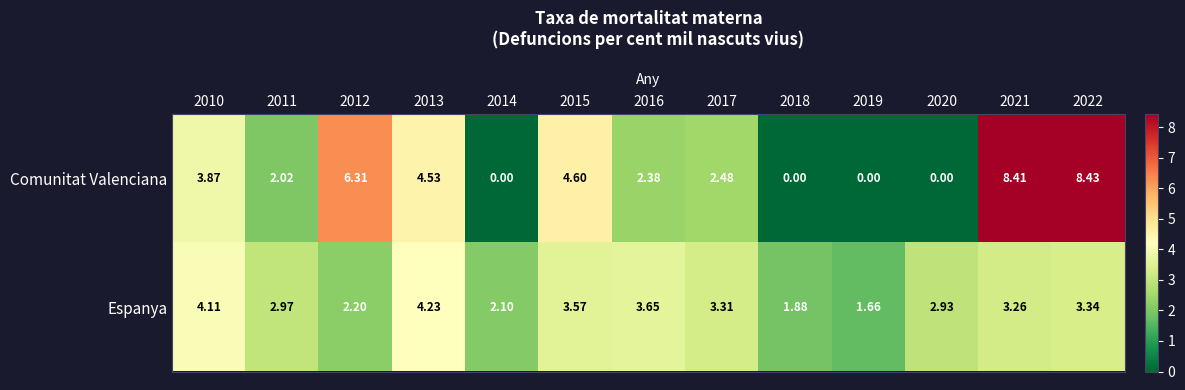

Rank the series at 2010 from highest to lowest value.

Espanya, Comunitat Valenciana